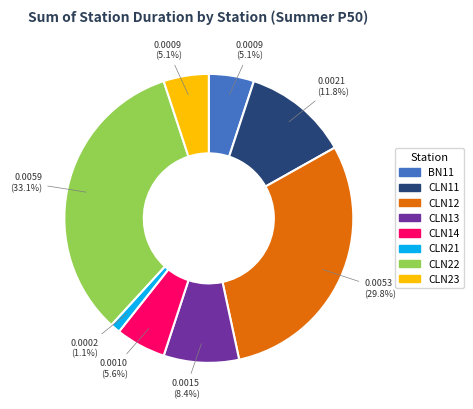

Does CLN11 represent more than half of the total?

No